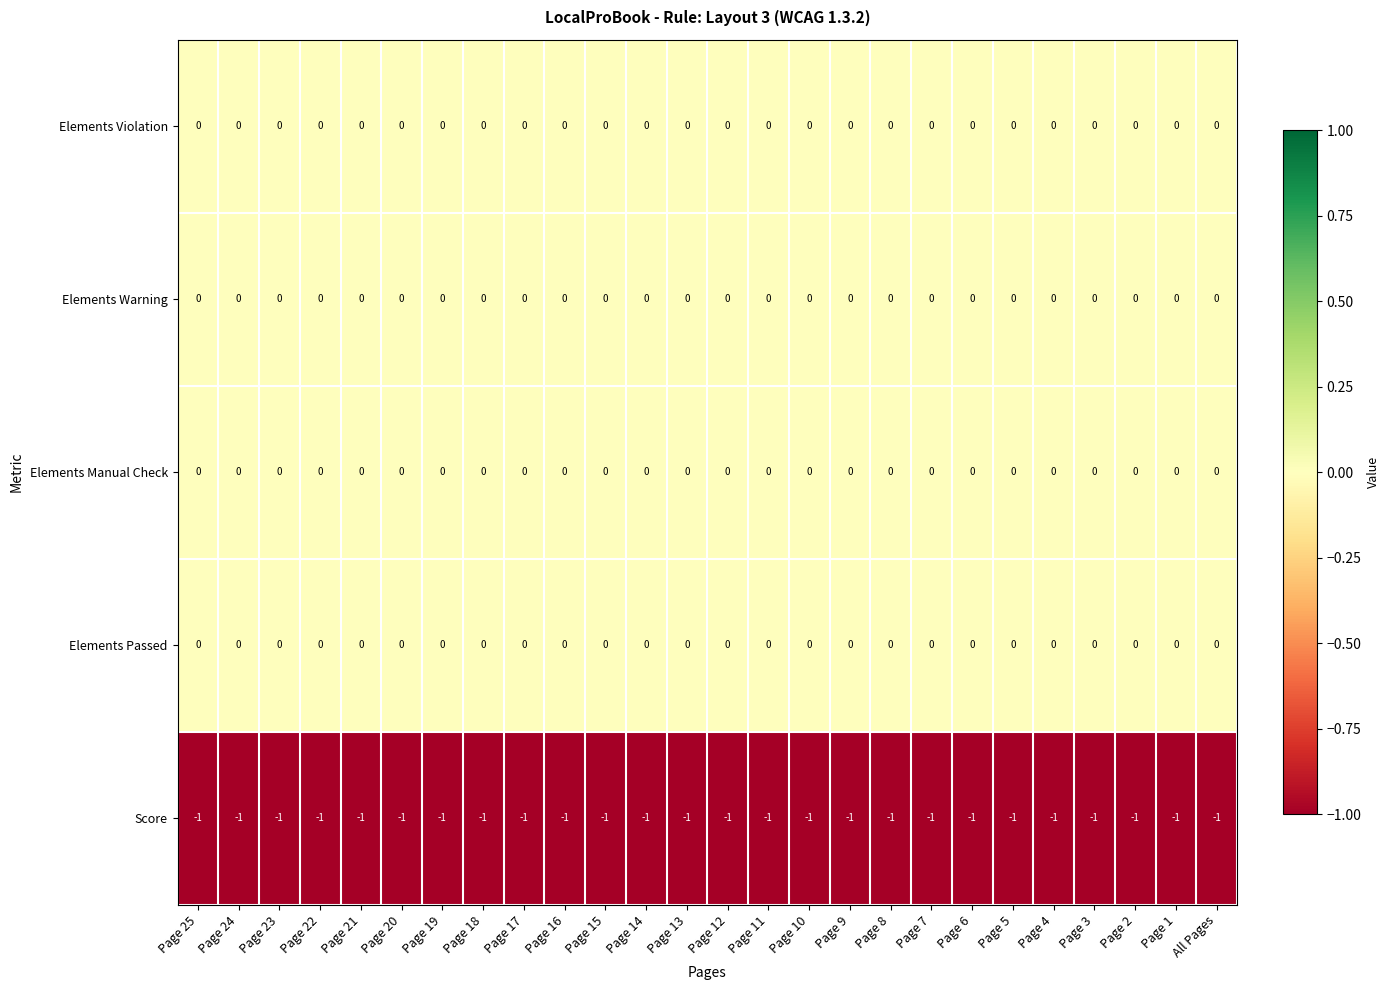

The value of Elements Manual Check at All Pages is 0. True or false?

True